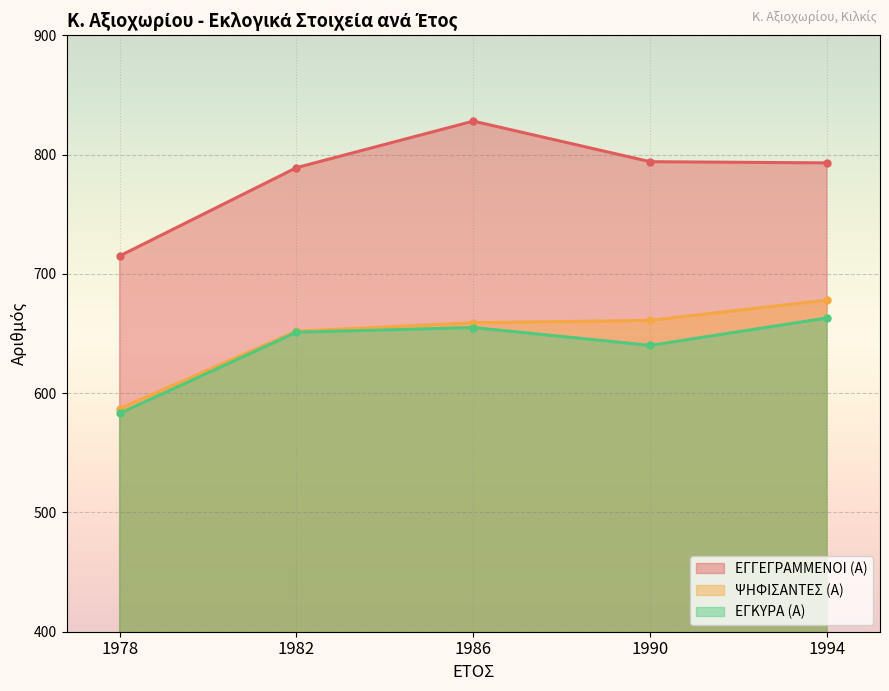

How many distinct data groups are displayed?

3